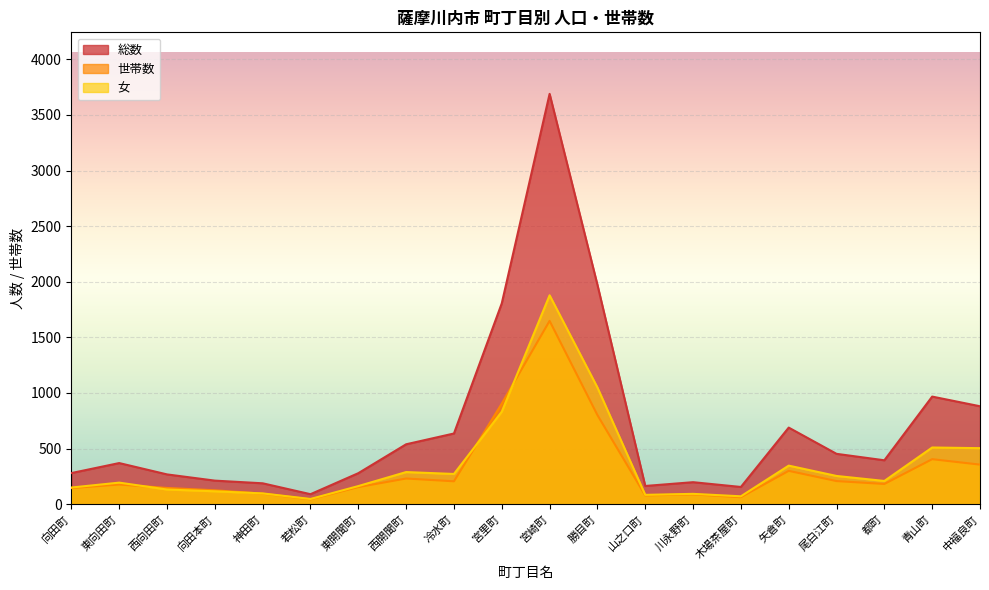

How many lines are shown in the chart?

3